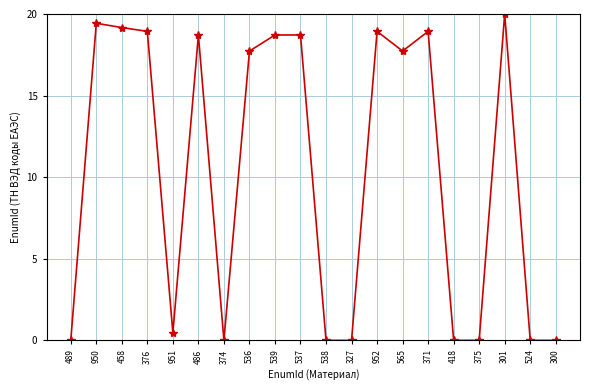

What is the label of the 20th point from the right?

489